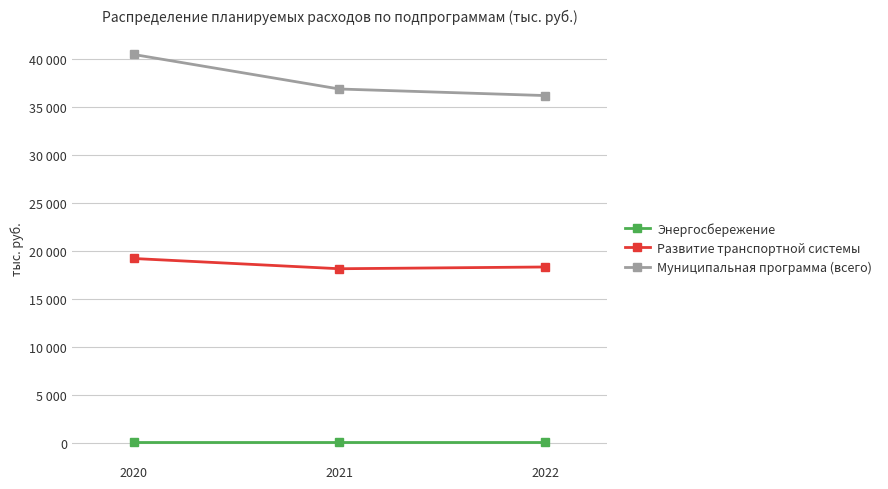

What is the value of the Развитие транспортной системы point at the 3rd from the left?

18301.1